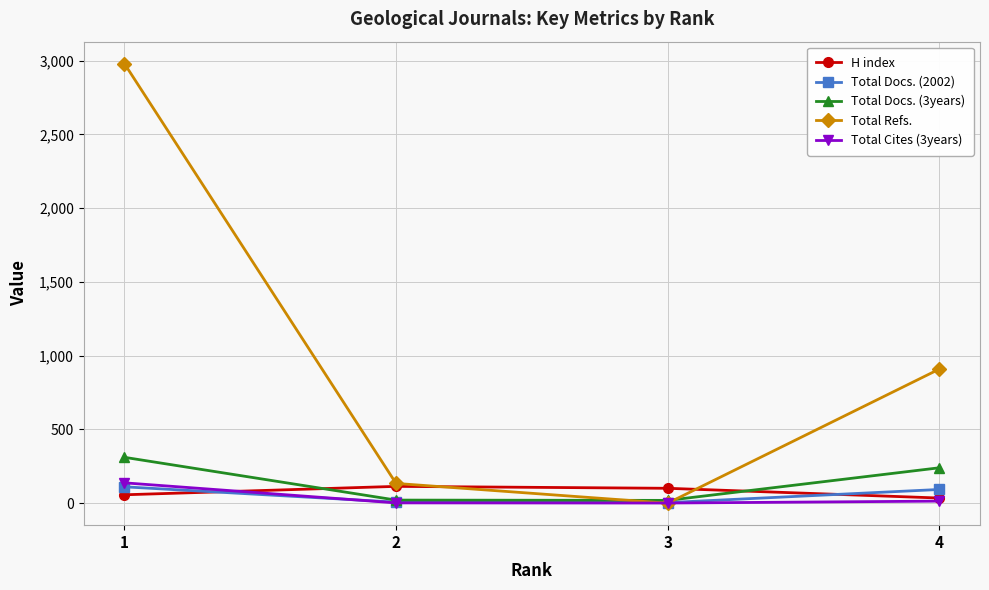

The value of Total Refs. at 1 is 2980. True or false?

True